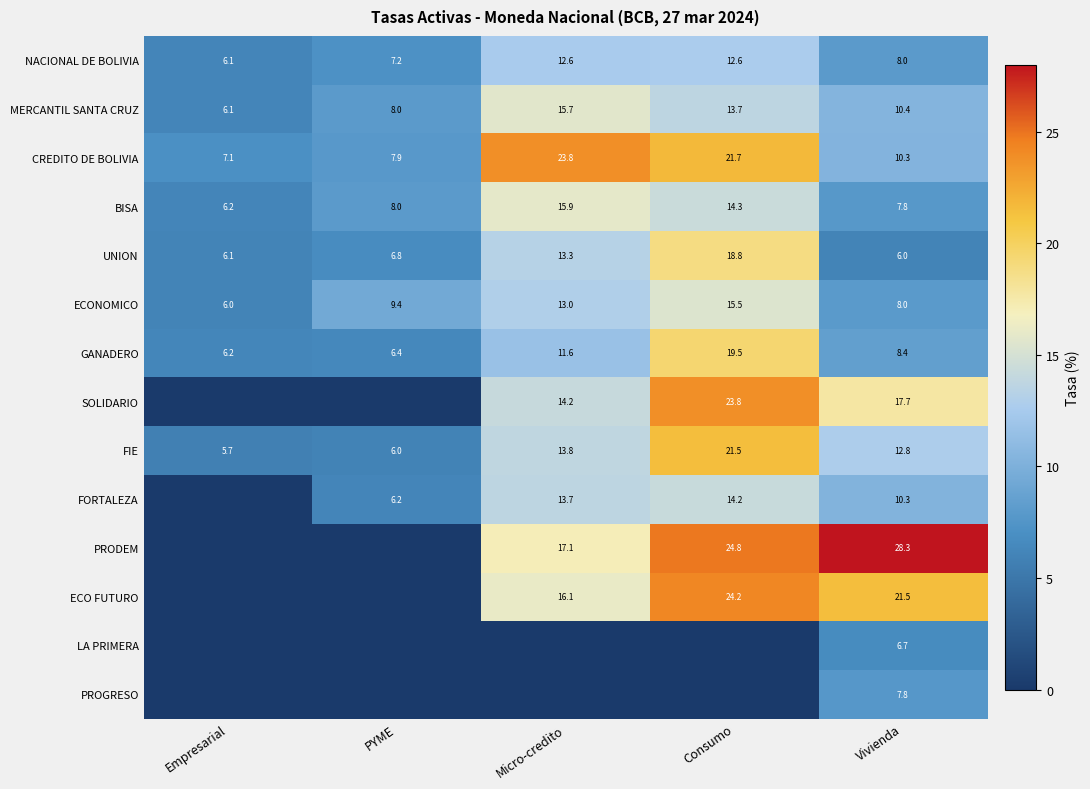

Where does the CREDITO DE BOLIVIA series first go above 10?

Micro-credito